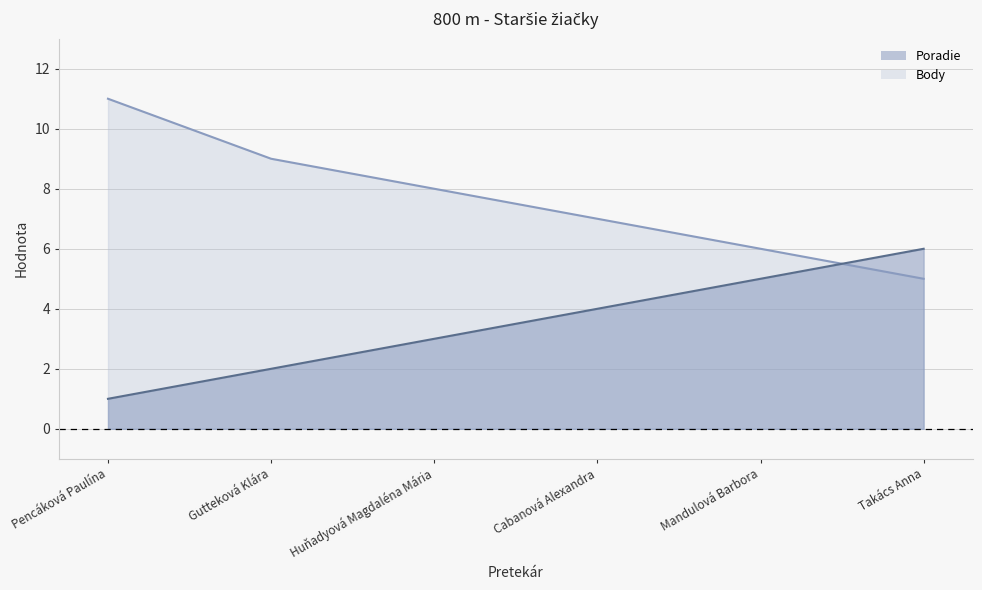

Reading left to right, extract all data points from this chart.

Poradie: 1	2	3	4	5	6
Body: 11	9	8	7	6	5